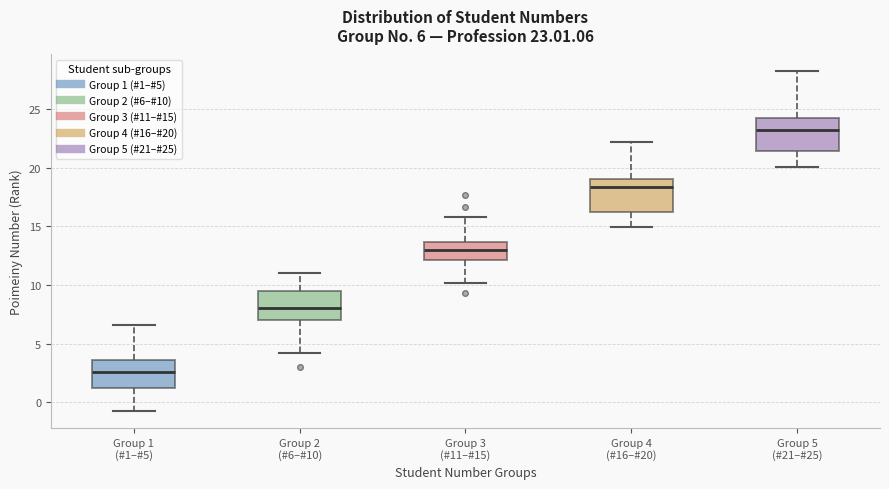

Which box's median line is the lowest?

Group 1 (#1–#5)